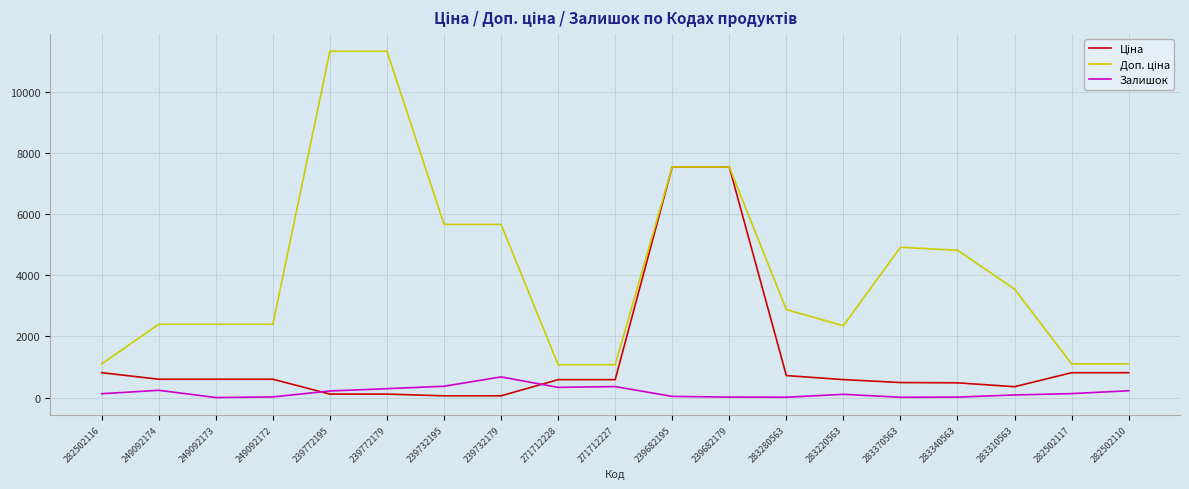

True or false: Залишок has a value of 125.0 at 282502116.

True